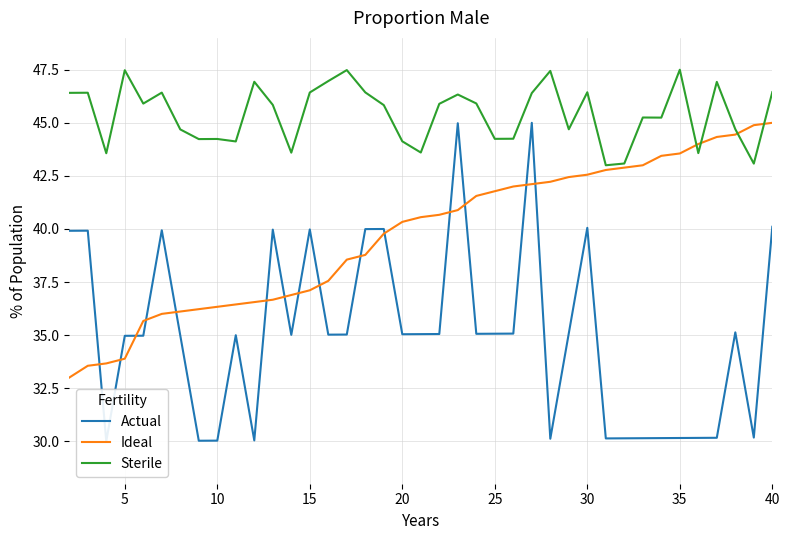

What is the minimum value for Actual?

30.0